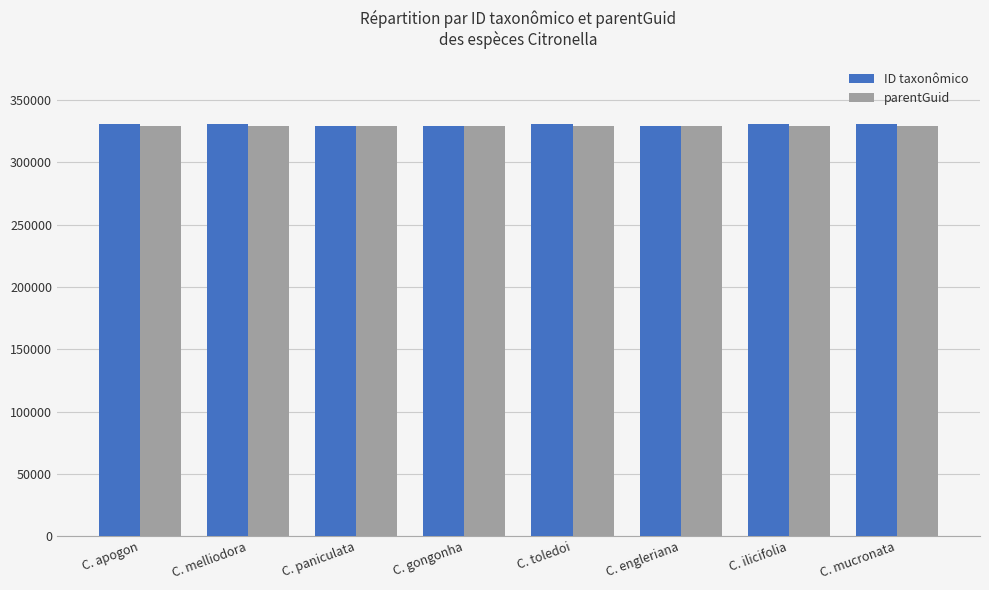

Which series has the largest range (max minus min)?

ID taxonômico